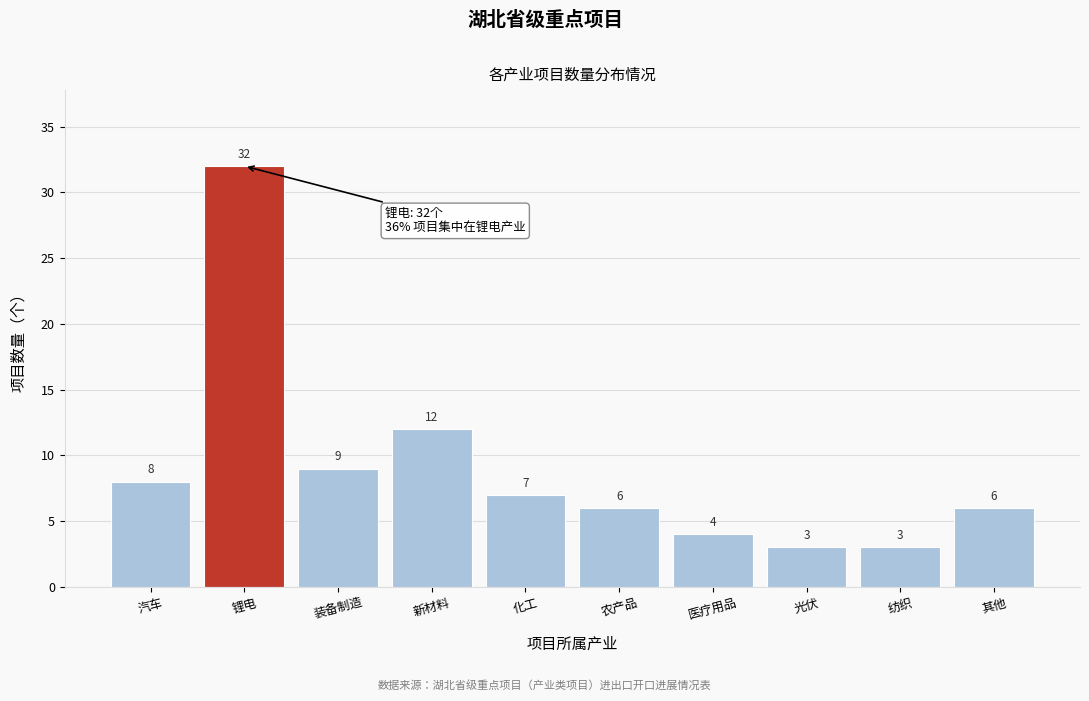

Reading right to left, list all the values displayed in this chart.

其他=6	纺织=3	光伏=3	医疗用品=4	农产品=6	化工=7	新材料=12	装备制造=9	锂电=32	汽车=8